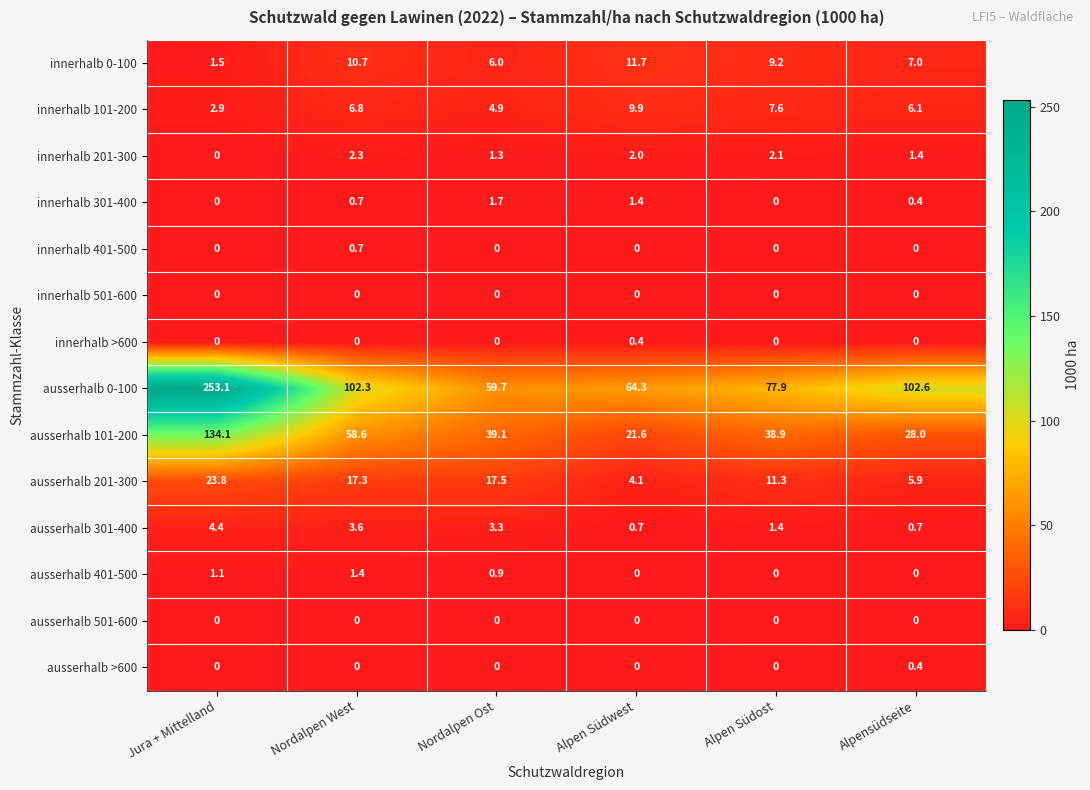

At how many categories does at least one series exceed 78?

3